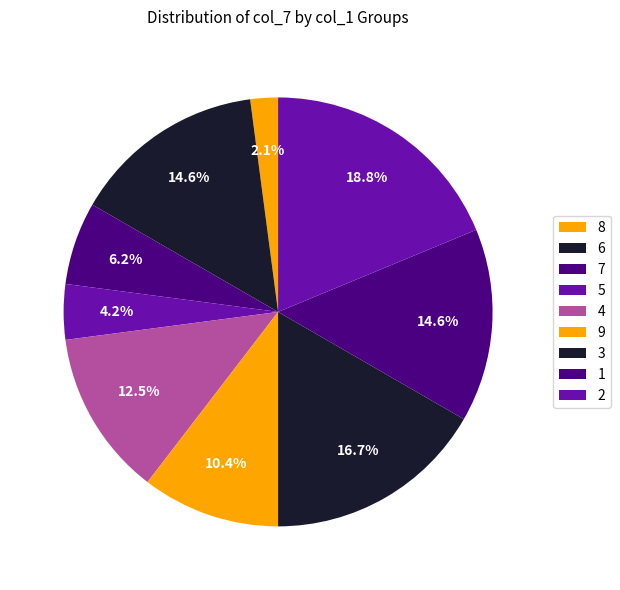

To the nearest percent, what percentage of the pie is 5?

4%